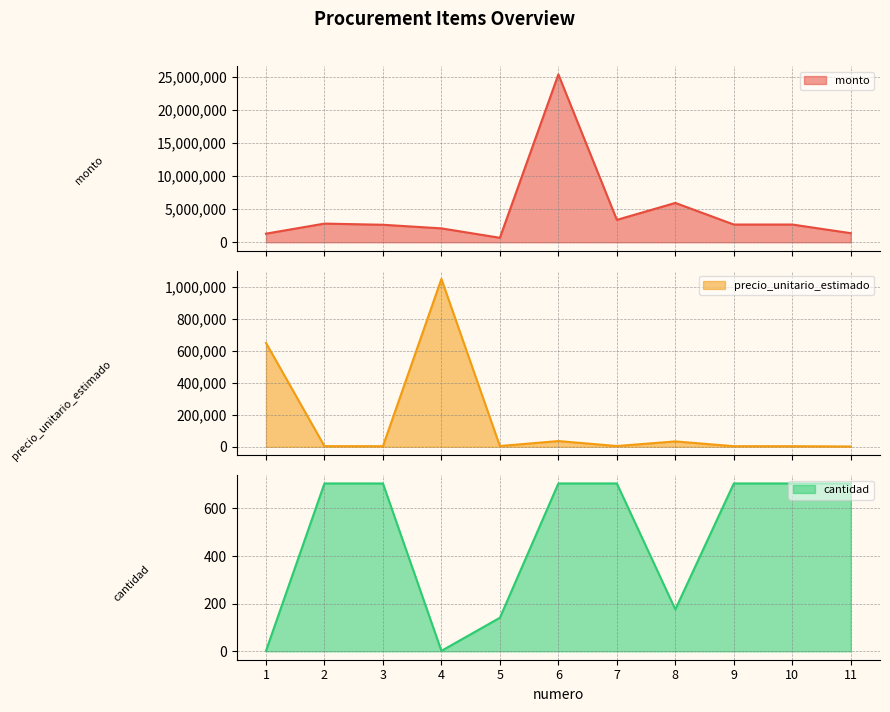

Which label corresponds to the largest value in the chart?

6